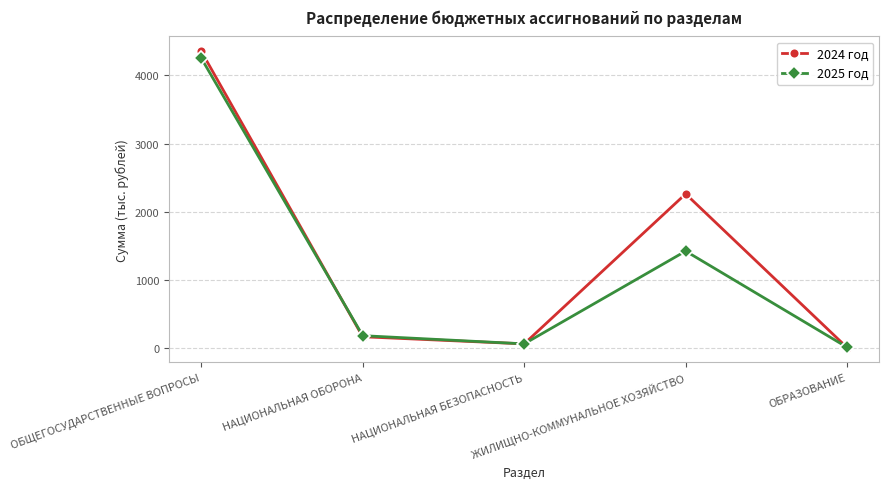

What is the label of the 4th point from the left?

ЖИЛИЩНО-КОММУНАЛЬНОЕ ХОЗЯЙСТВО